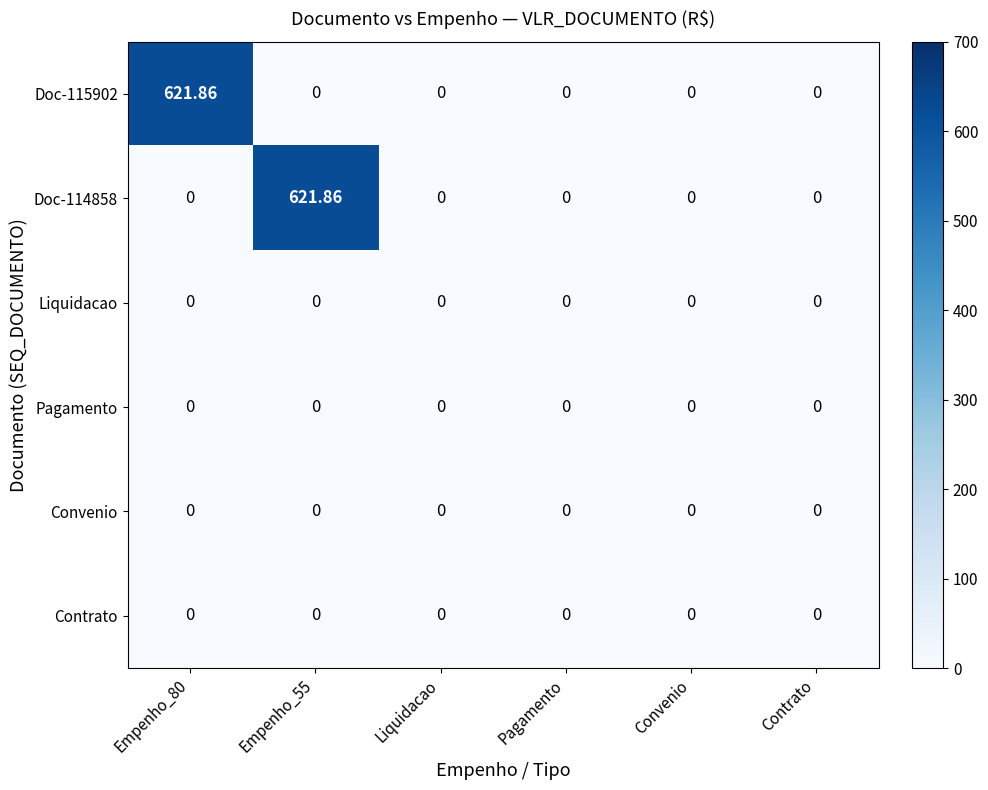

Which series has the largest range (max minus min)?

Doc-115902